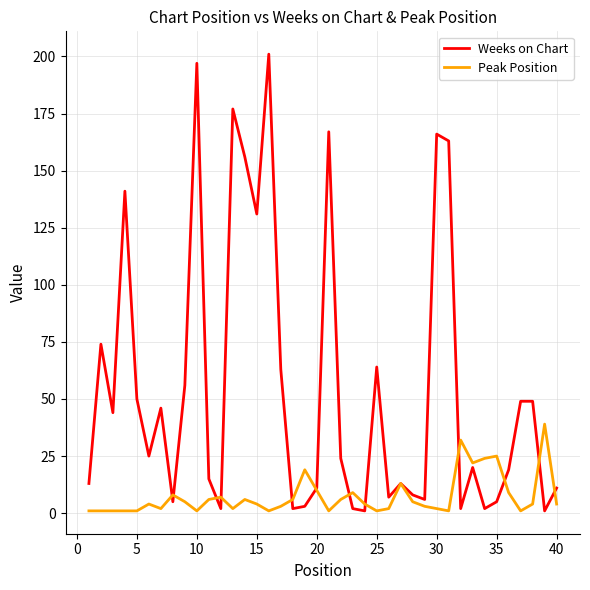

How many lines are shown in the chart?

2